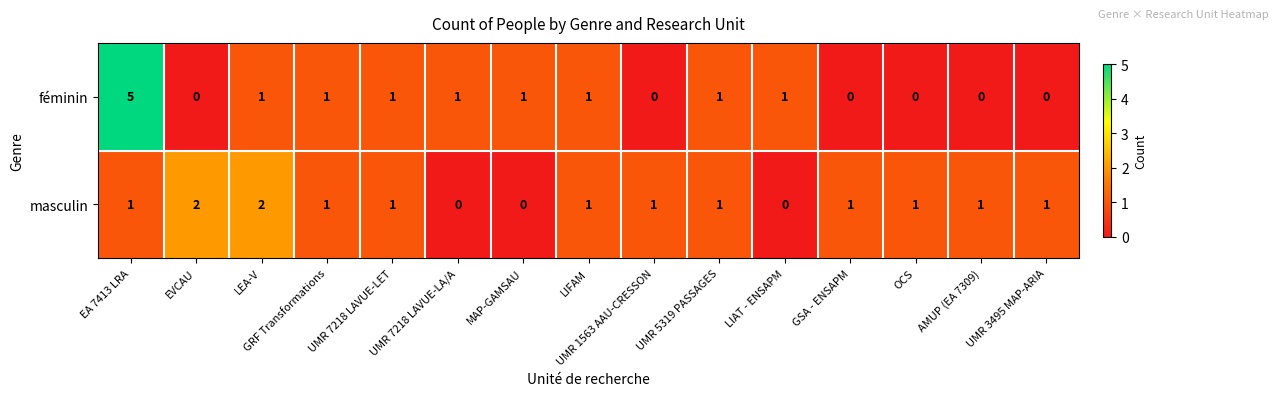

What is the difference between the féminin values at EA 7413 LRA and GRF Transformations?

4